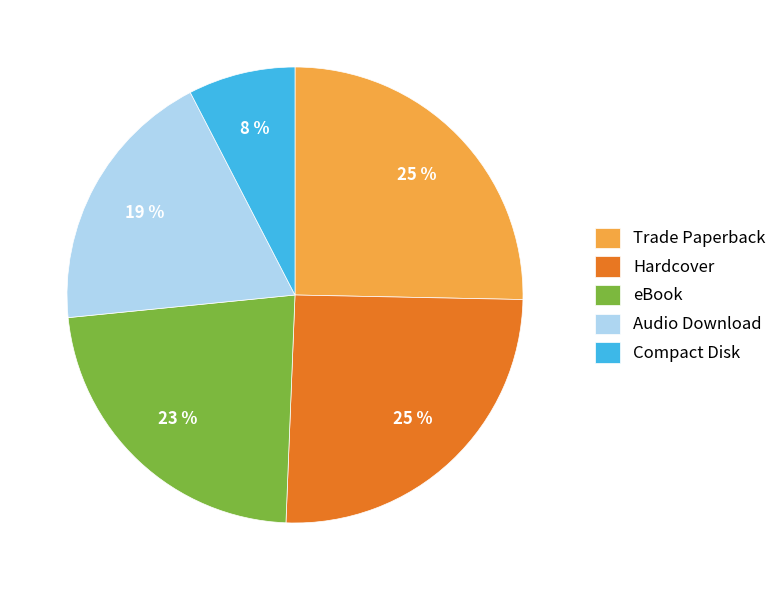

Between Compact Disk and Hardcover, which is larger?

Hardcover